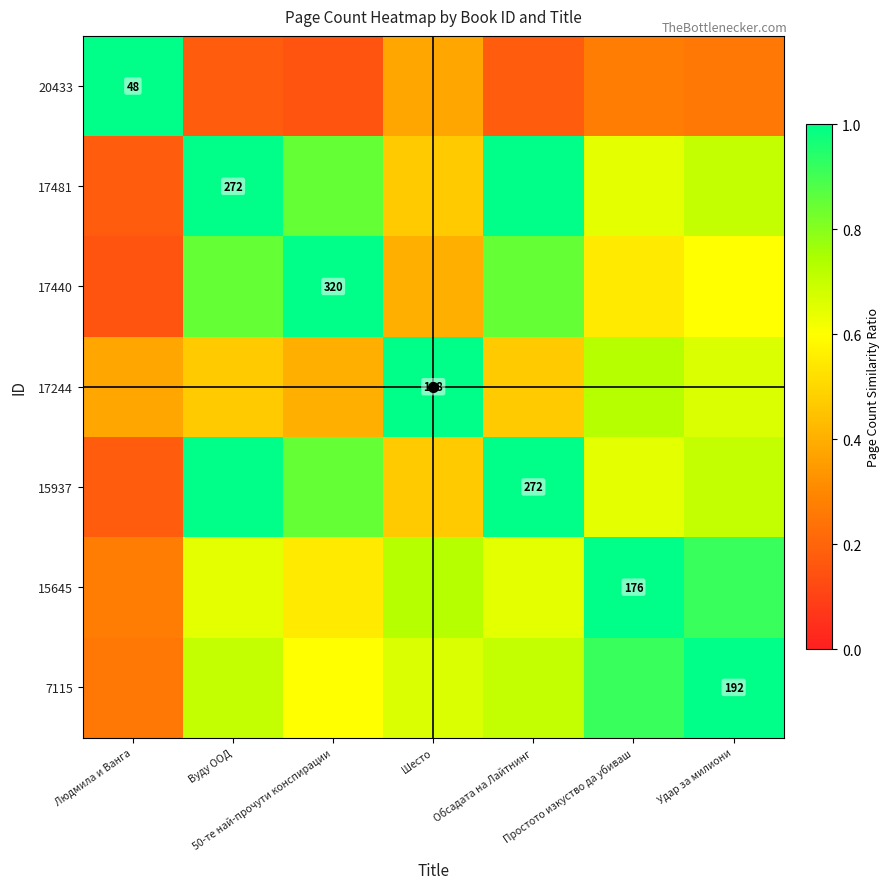

Which series has the largest range (max minus min)?

20433